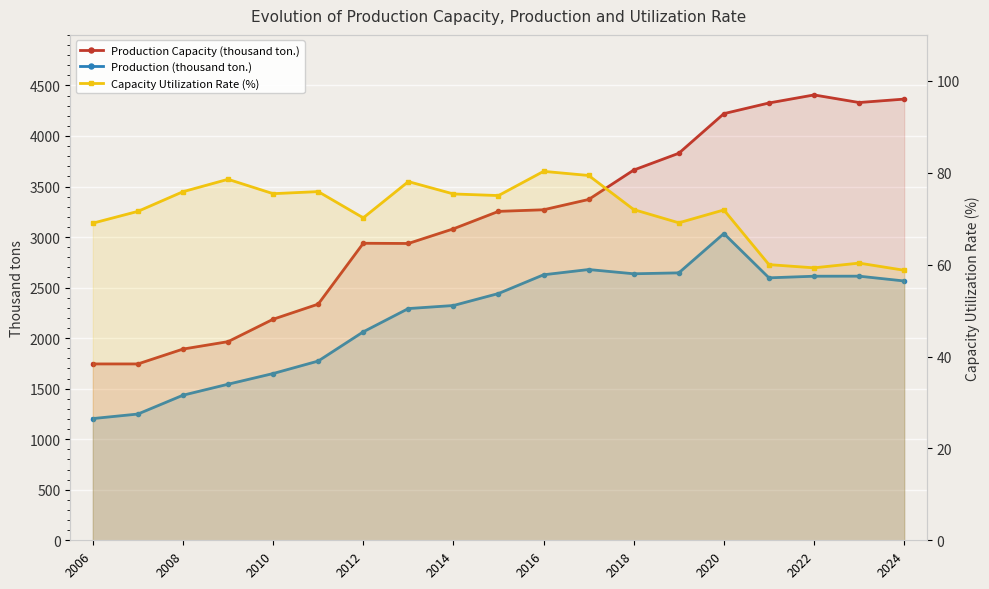

True or false: Capacity Utilization Rate (%) and Production (thousand ton.) cross at least once.

False